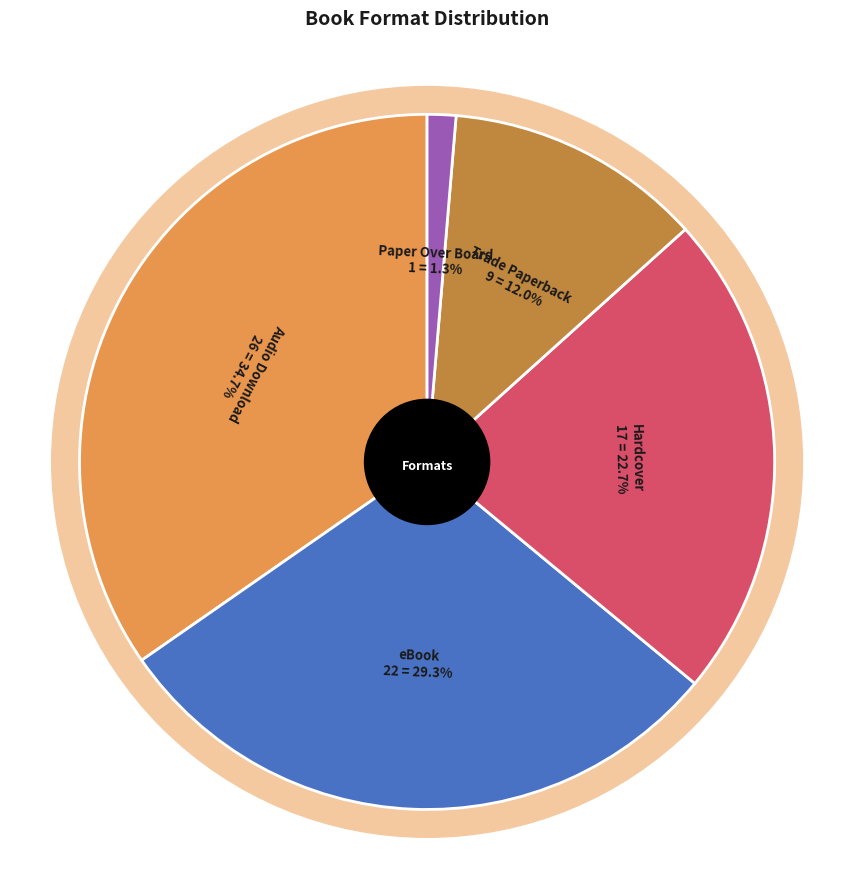

To the nearest percent, what is the difference between the largest and smallest slice percentages?

33%